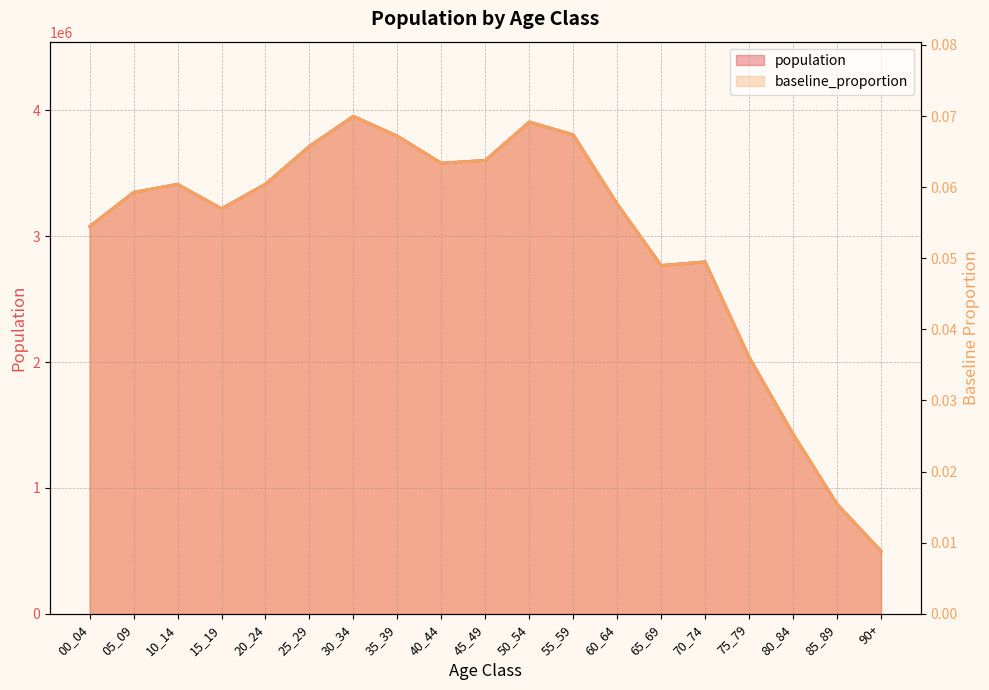

List the labels in order of baseline_proportion value, smallest first.

90+, 85_89, 80_84, 75_79, 65_69, 70_74, 00_04, 15_19, 60_64, 05_09, 10_14, 20_24, 40_44, 45_49, 25_29, 35_39, 55_59, 50_54, 30_34